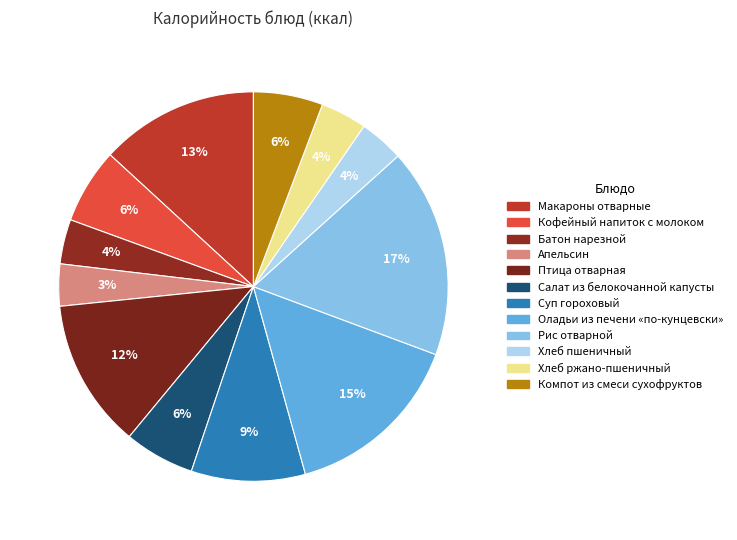

What is the largest slice in the pie chart?

Рис отварной